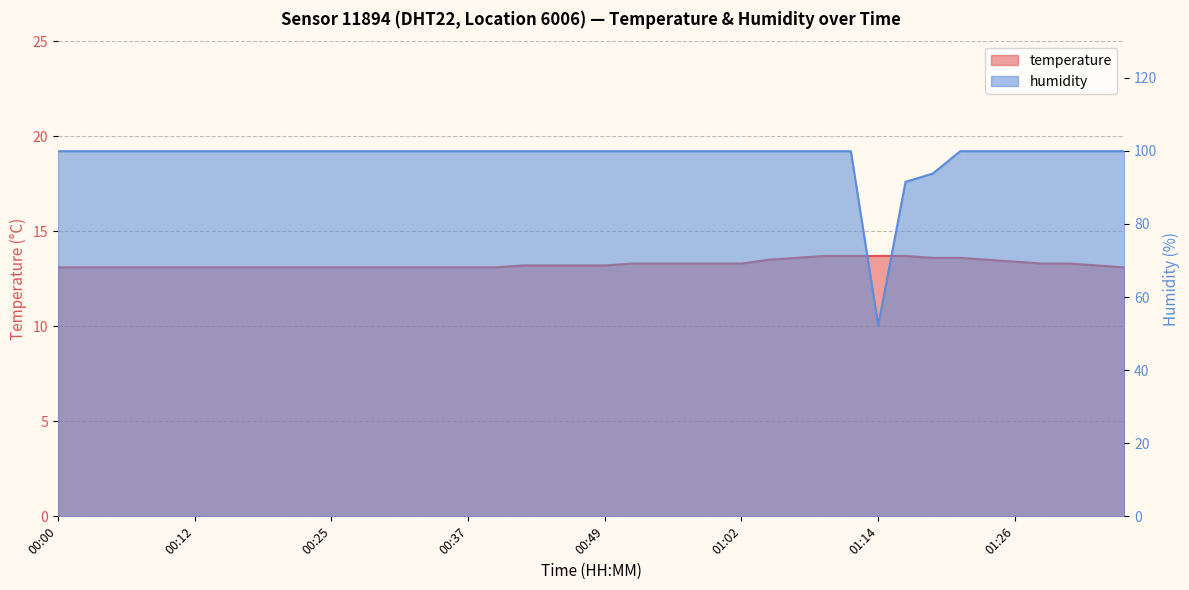

What are all the series names shown in the legend?

temperature, humidity